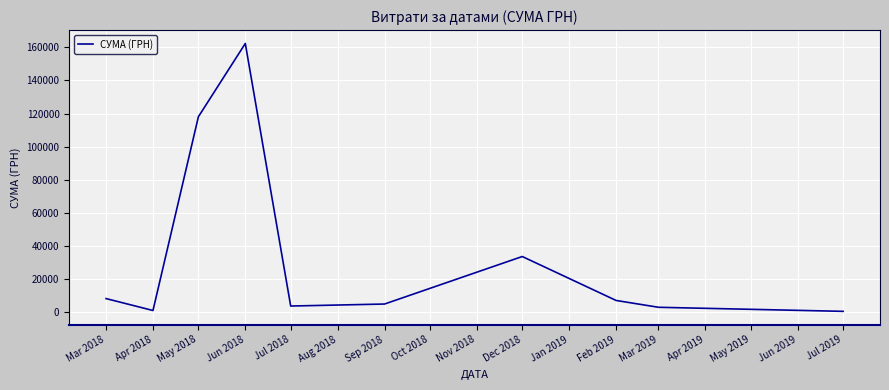

Where is the first local minimum?

Apr 2018